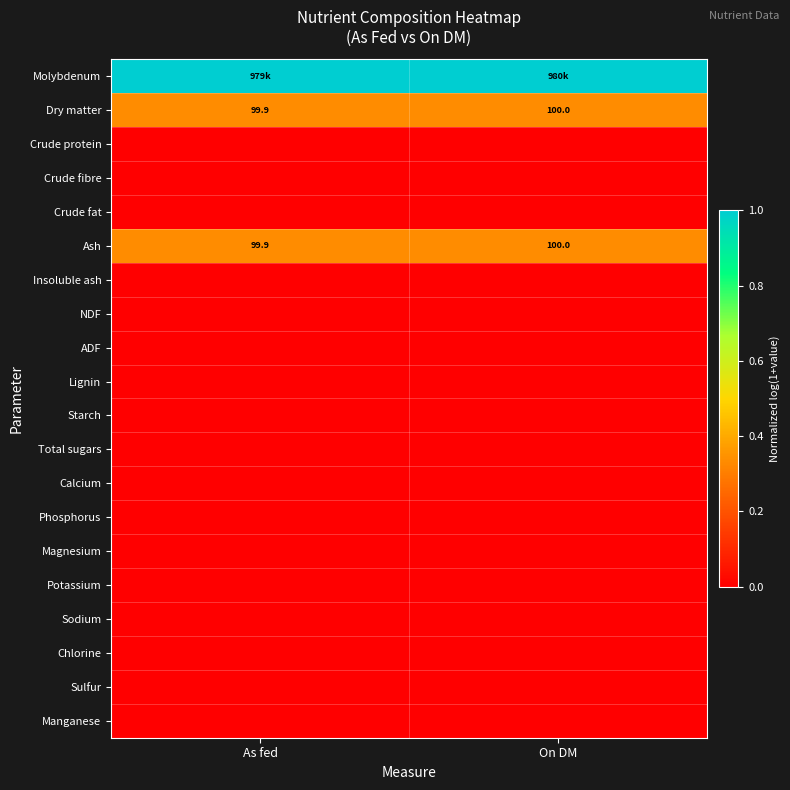

Which category has the highest value across all series?

On DM